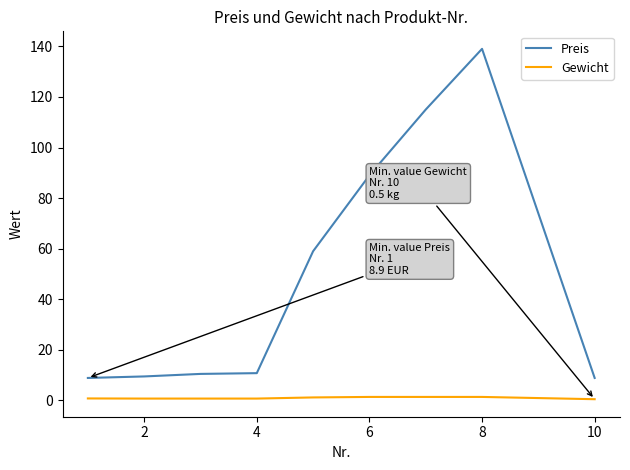

Which series has the largest range (max minus min)?

Preis